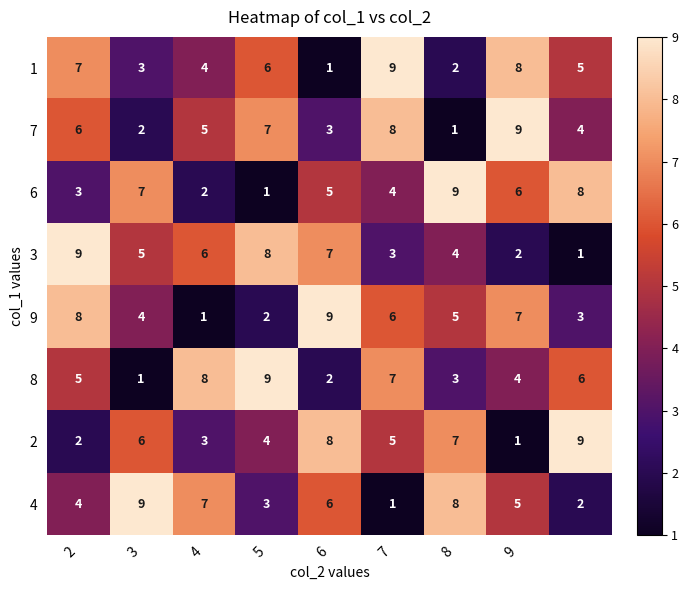

At how many categories does at least one series exceed 1?

9